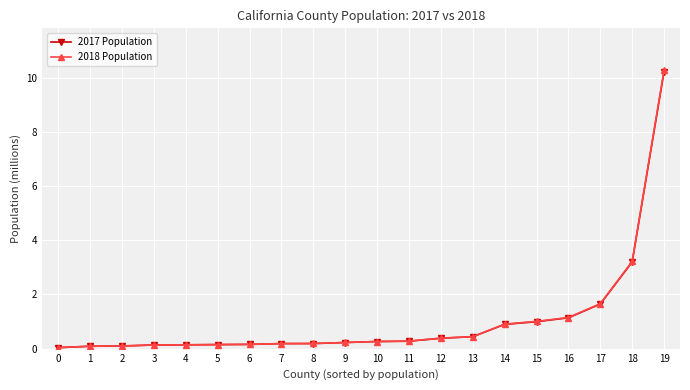

The 2017 Population series shows 0.9 at 14. True or false?

True